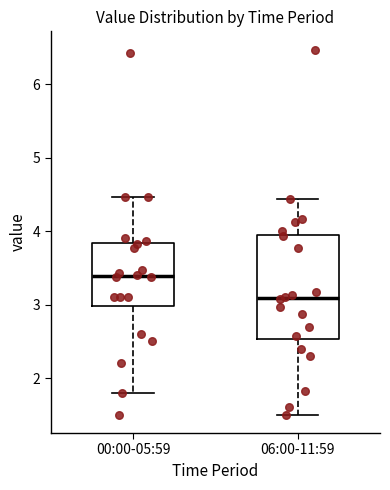

Reading left to right, read every box against the y-axis: the position of its median line, the range the box covers, and the ends of its whiskers. The values are not printed on the chart, so give them approximately, as read against the axis.

00:00-05:59: median 3.4, box 3.0 to 3.8, whiskers 1.8 to 4.5
06:00-11:59: median 3.1, box 2.5 to 3.9, whiskers 1.5 to 4.4